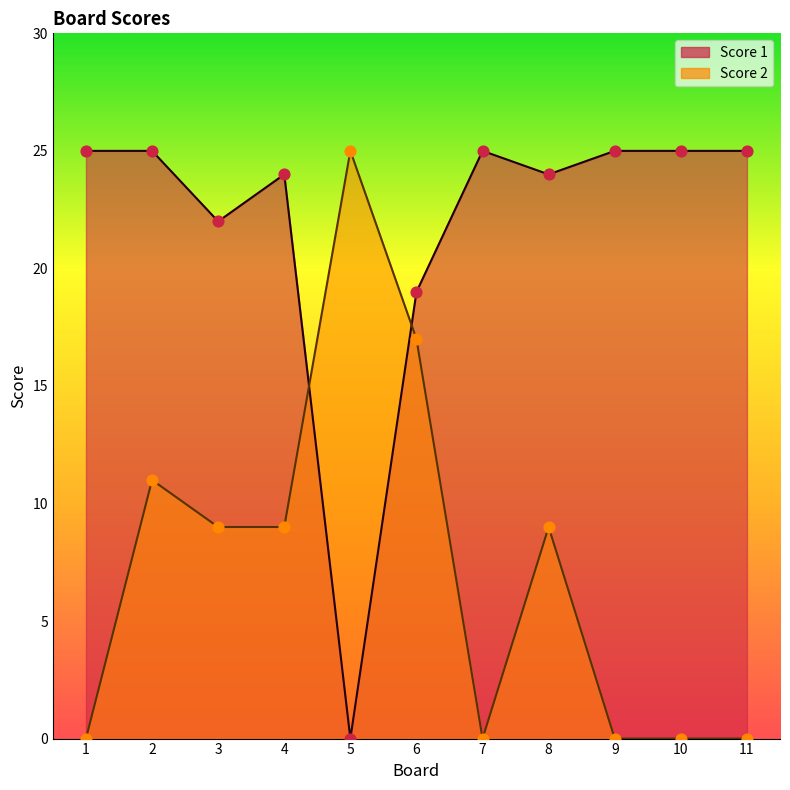

Which series has the largest Y range (max minus min)?

Score 1